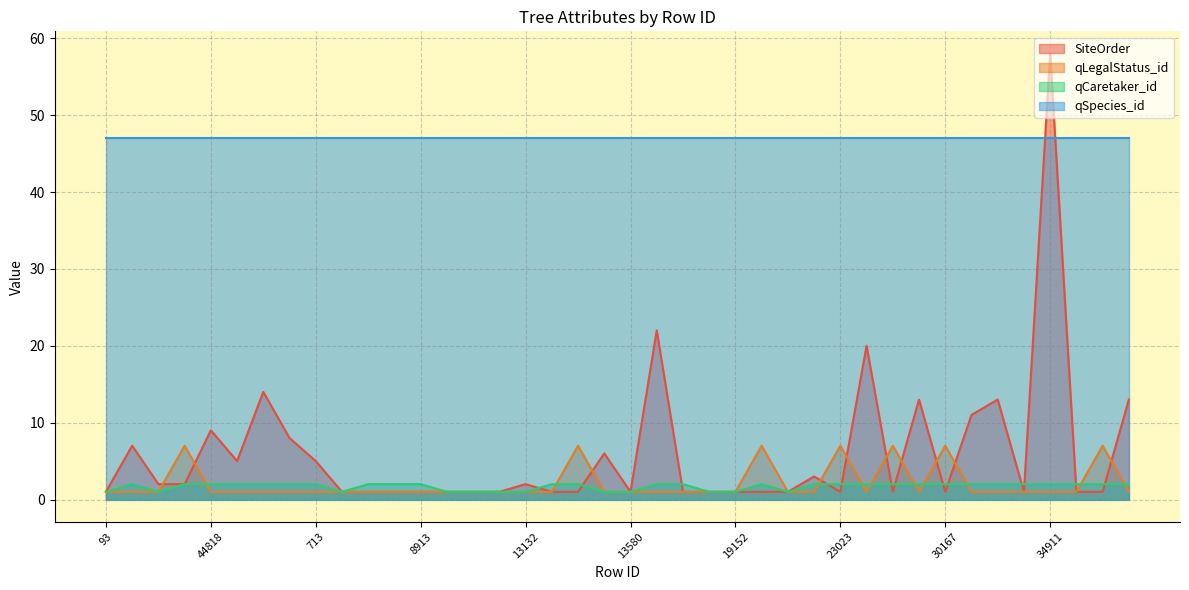

Which series has the largest range (max minus min)?

SiteOrder